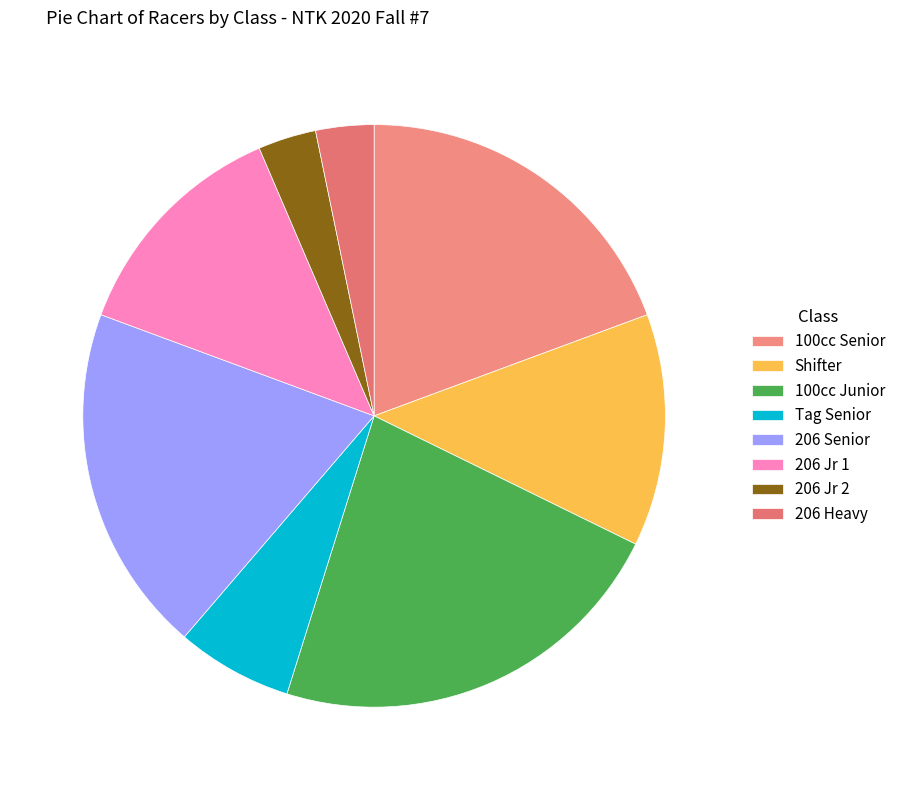

To the nearest percent, what is the difference between the 100cc Senior and 206 Jr 1 slice percentages?

6%